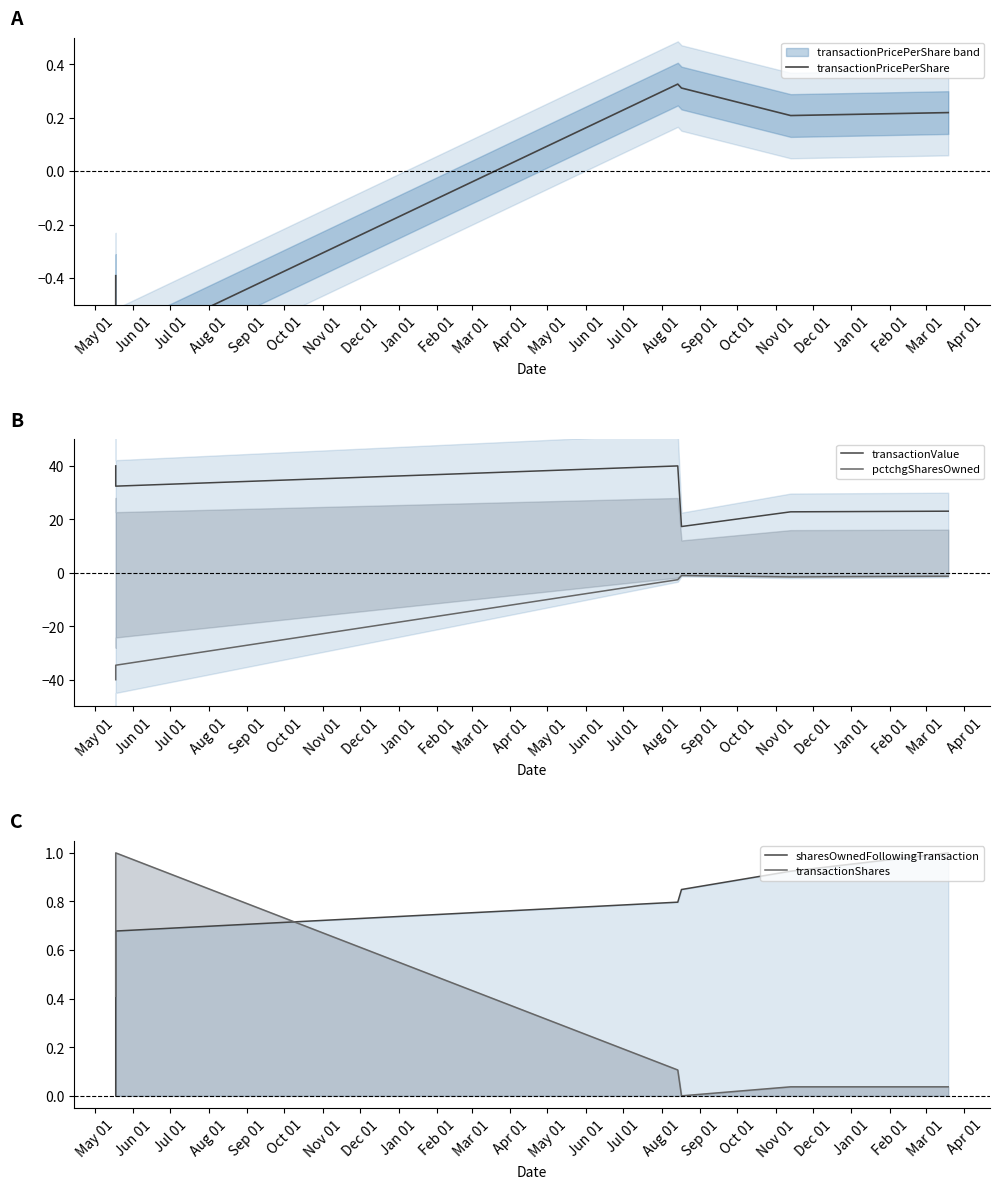

How many lines are shown in the chart?

5